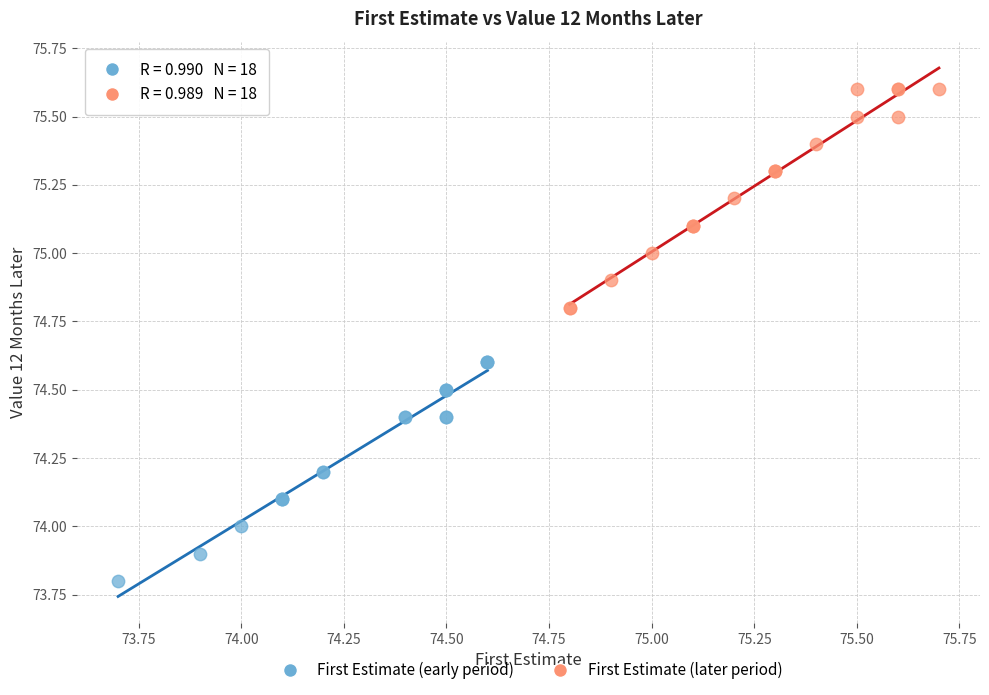

What are all the series names shown in the legend?

First Estimate (early period), First Estimate (later period)